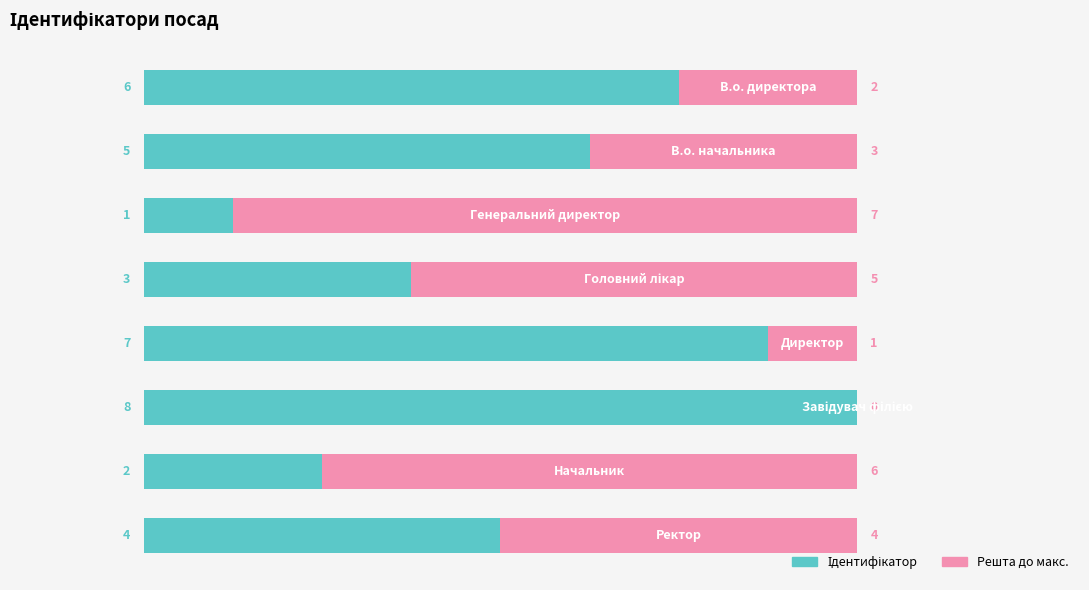

What is the value of the Решта до макс. bar at the 8th from the left?

4